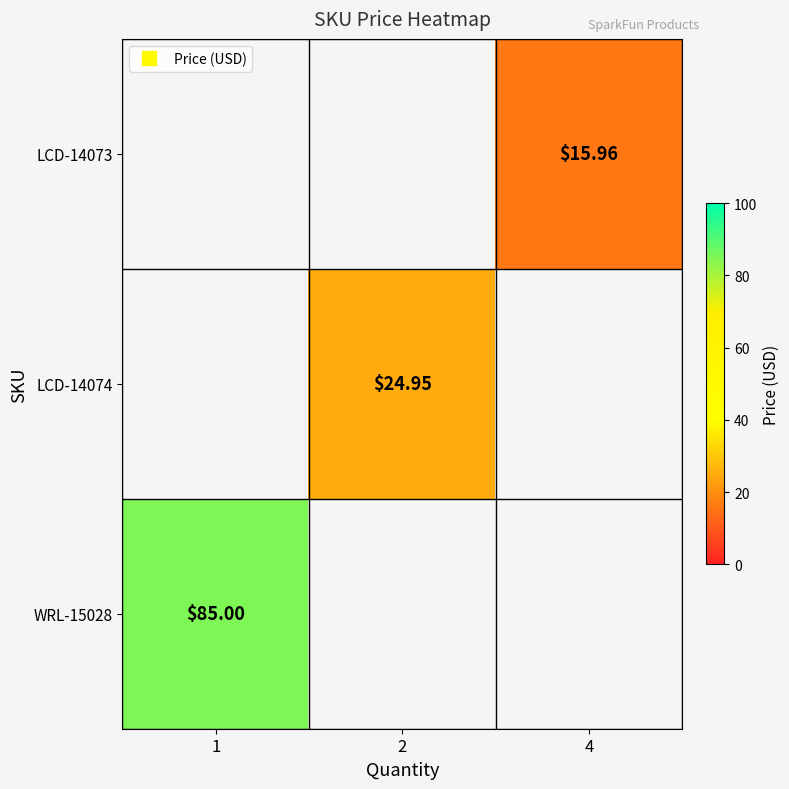

Which series has the largest range (max minus min)?

WRL-15028